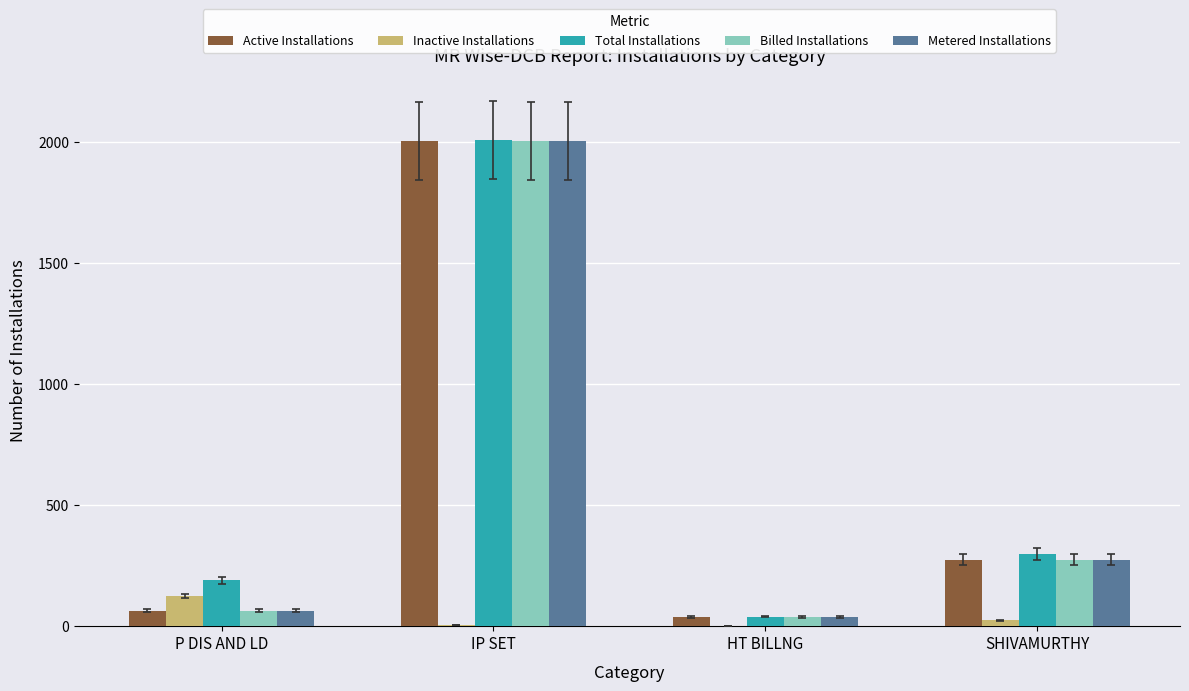

Which category has the highest value across all series?

IP SET